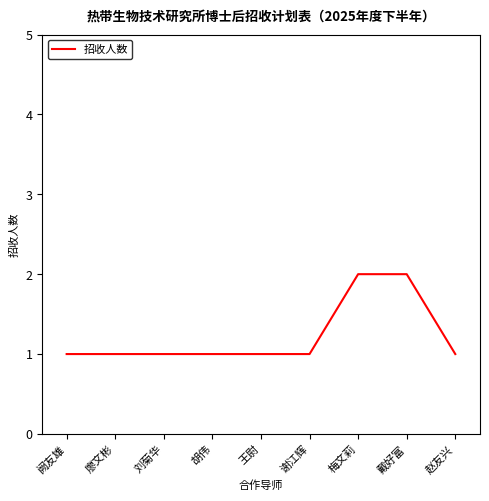

Does the chart display data point markers on the line(s)?

No